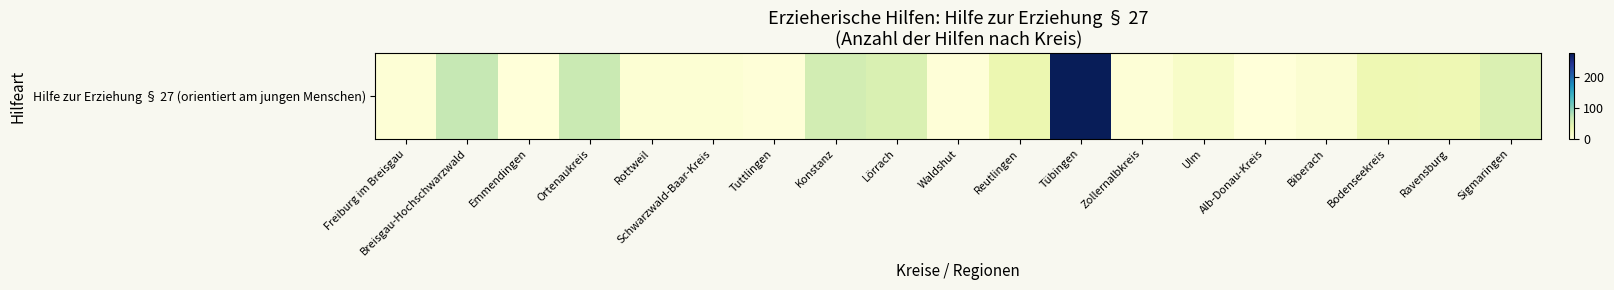

Where does the data first go above 15?

Breisgau-Hochschwarzwald